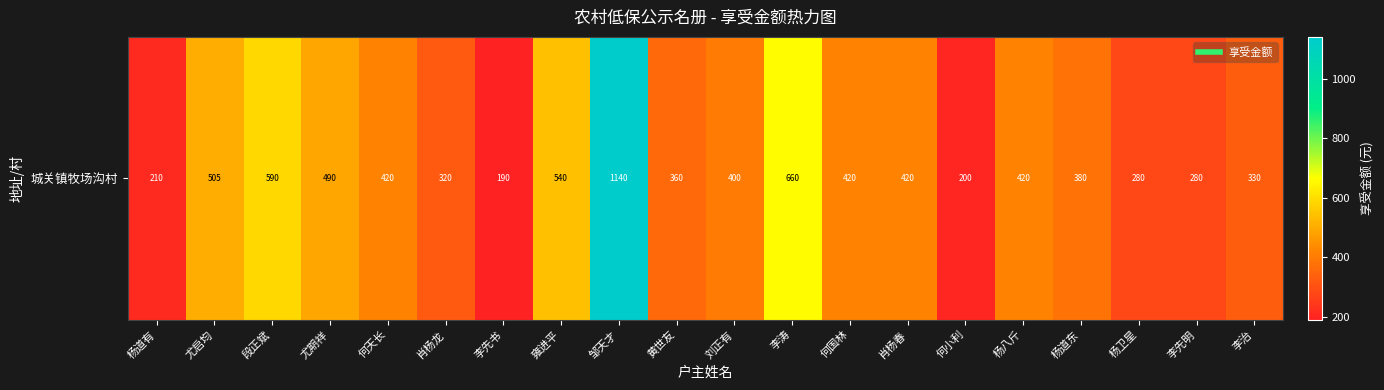

Rank the categories by value from highest to lowest.

邹天才, 李涛, 段正斌, 雍进平, 尤启均, 尤期祥, 何天长, 何国林, 肖杨春, 杨八斤, 刘正有, 杨道东, 黄世友, 李治, 肖杨龙, 杨卫星, 李先明, 杨道有, 何小利, 李先书